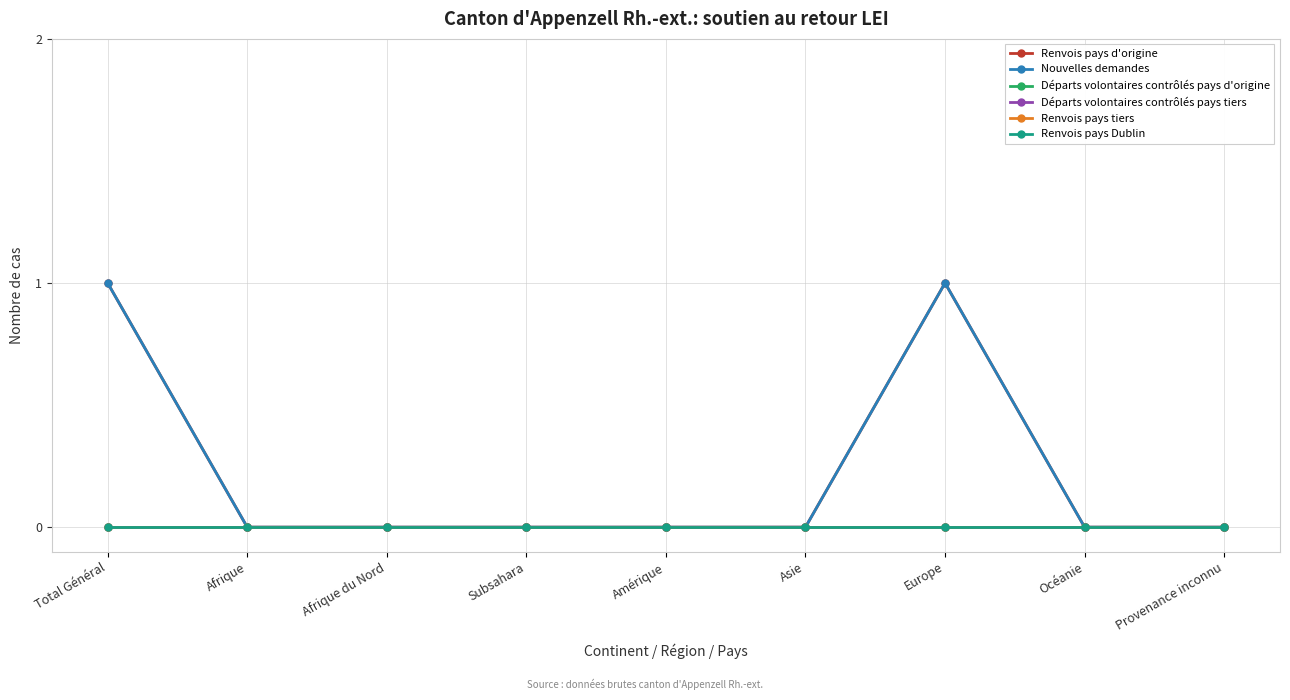

True or false: Renvois pays tiers and Renvois pays d'origine intersect in this chart.

False